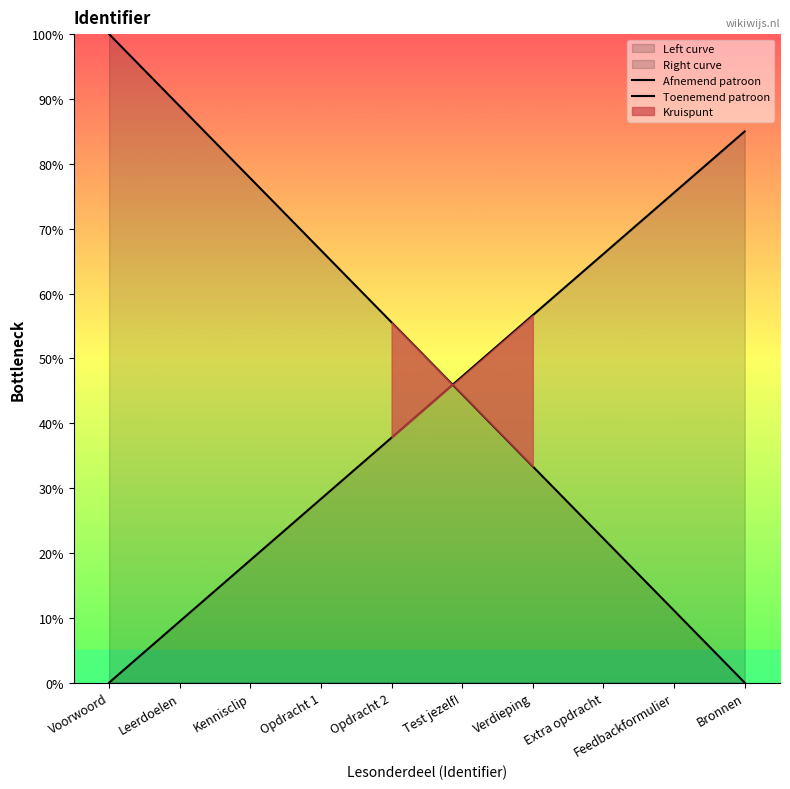

True or false: Toenemend patroon has more than 1 points higher than both neighbors.

False